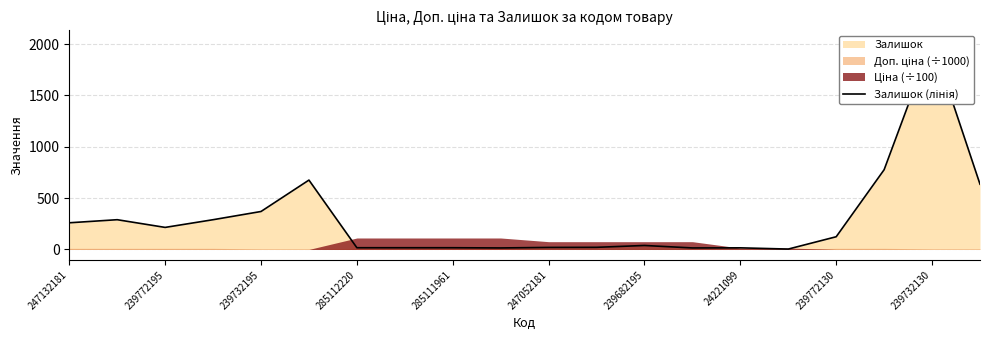

What is the difference between the values at 14 and 11?

5